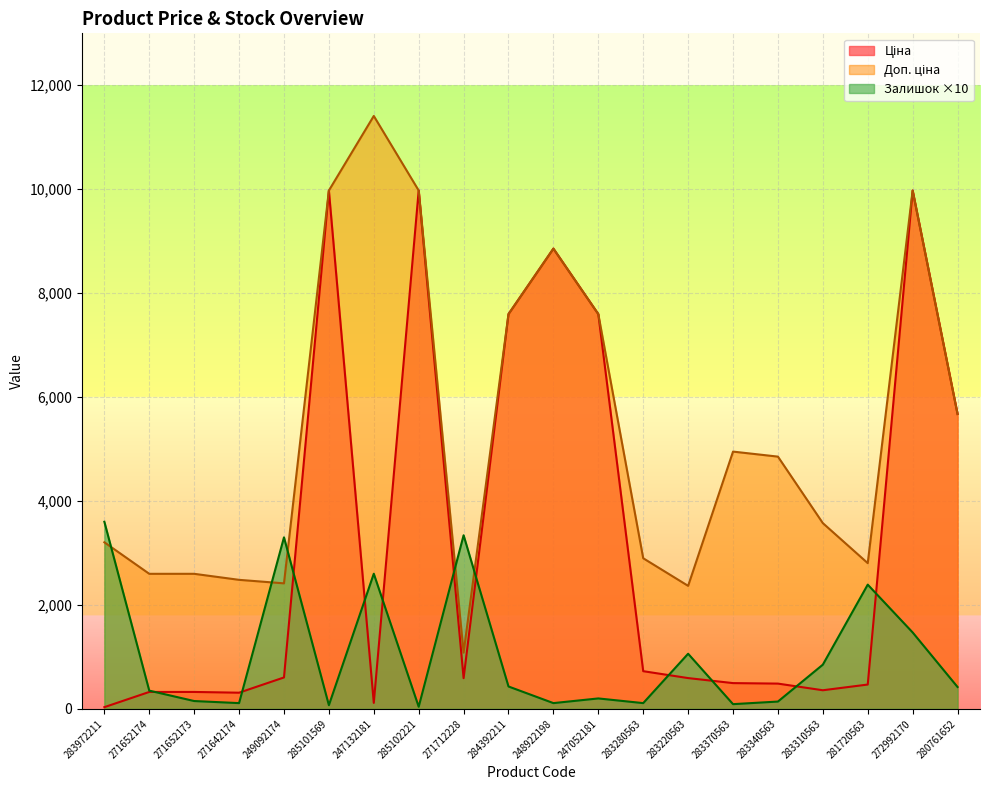

How many data points in Доп. ціна are above 4853?

10